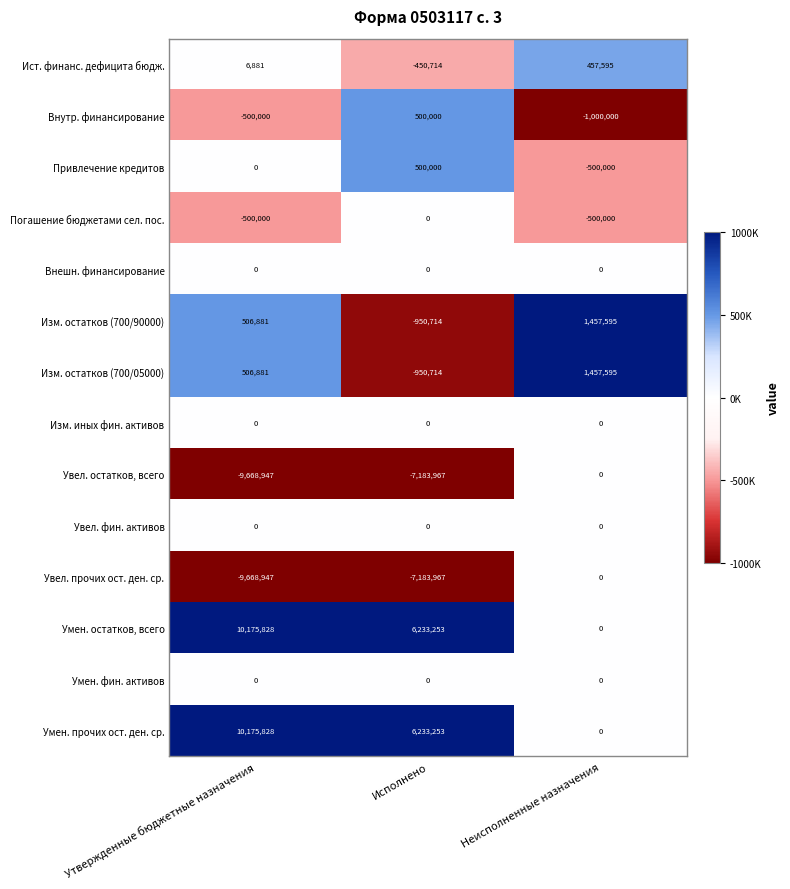

At which category is the sum across all series the highest?

Неисполненные назначения